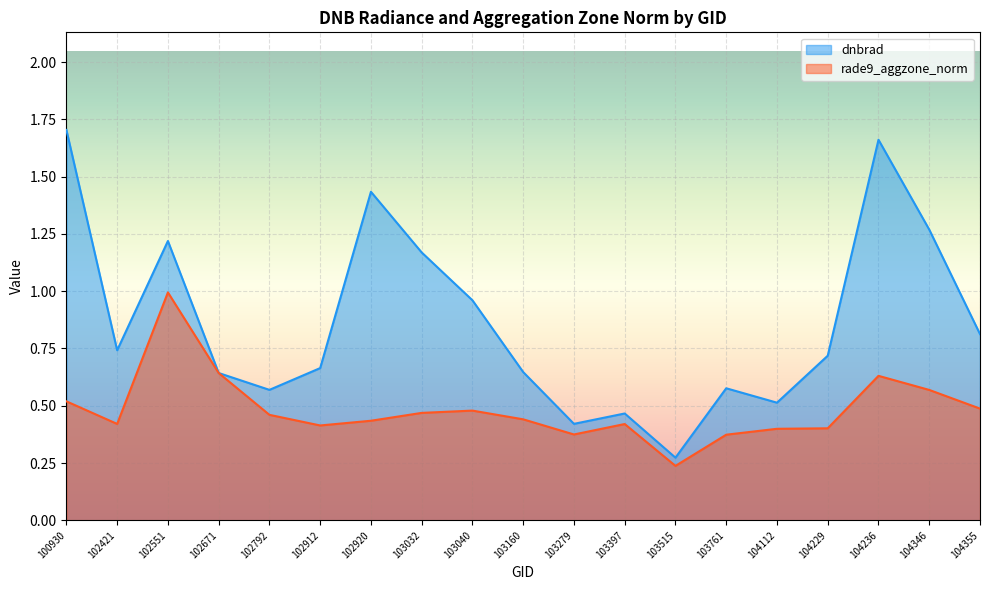

Reading right to left, list all the values displayed in this chart.

dnbrad: 104355=0.8	104346=1.3	104236=1.7	104229=0.7	104112=0.5	103761=0.6	103515=0.3	103397=0.5	103279=0.4	103160=0.6	103040=1.0	103032=1.2	102920=1.4	102912=0.7	102792=0.6	102671=0.6	102551=1.2	102421=0.7	100930=1.7
rade9_aggzone_norm: 104355=0.5	104346=0.6	104236=0.6	104229=0.4	104112=0.4	103761=0.4	103515=0.2	103397=0.4	103279=0.4	103160=0.4	103040=0.5	103032=0.5	102920=0.4	102912=0.4	102792=0.5	102671=0.6	102551=1.0	102421=0.4	100930=0.5